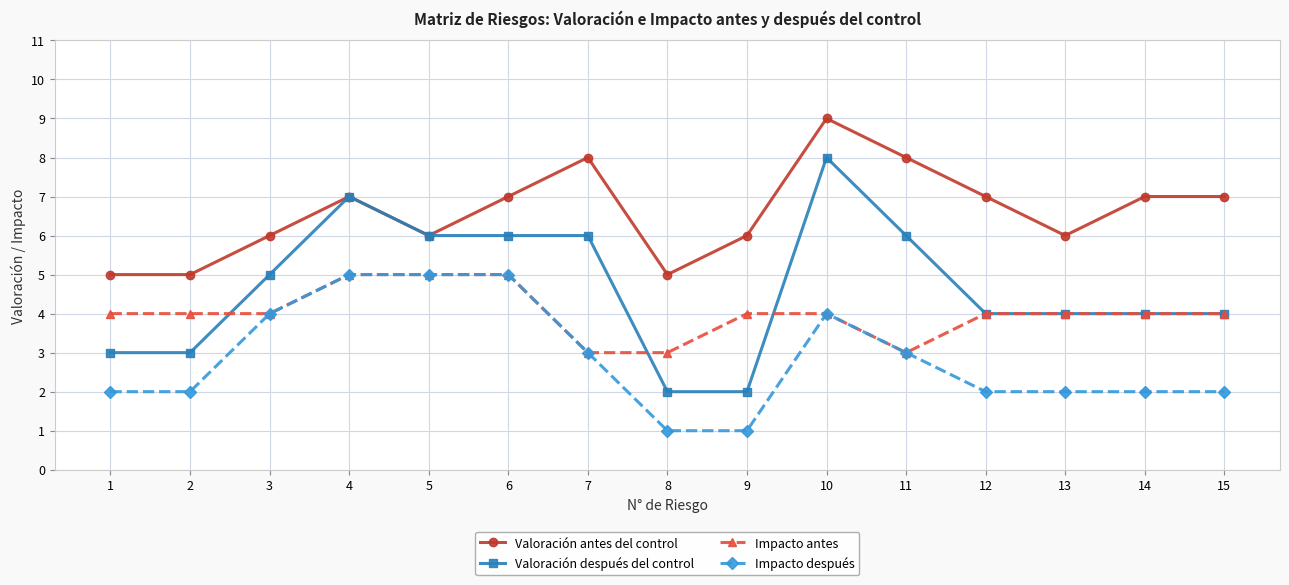

What is the total value across all series at 8?

11